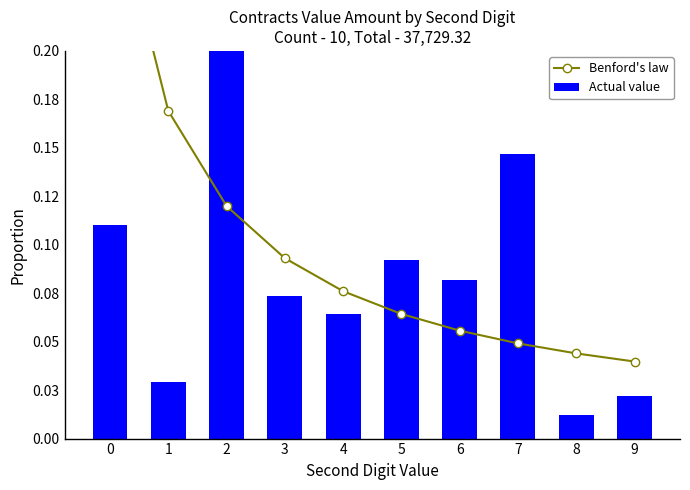

Reading left to right, transcribe all the data shown in this chart.

Benford's law: 0=0.3	1=0.2	2=0.1	3=0.1	4=0.1	5=0.1	6=0.1	7=0.0	8=0.0	9=0.0
Actual value: 0=0.1	1=0.0	2=0.4	3=0.1	4=0.1	5=0.1	6=0.1	7=0.1	8=0.0	9=0.0